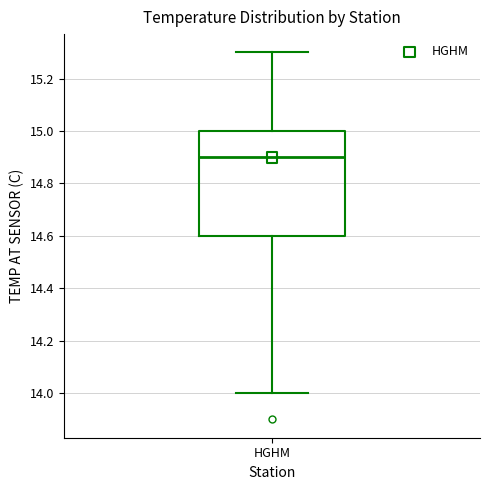

Transcribe this box plot: give where the median line is, the range the box spans, and where the two whiskers end, as read against the y-axis. The values are not printed on the chart, so give them approximately, as read against the axis.

median 14.9, box 14.6 to 15.0, whiskers 14.0 to 15.3